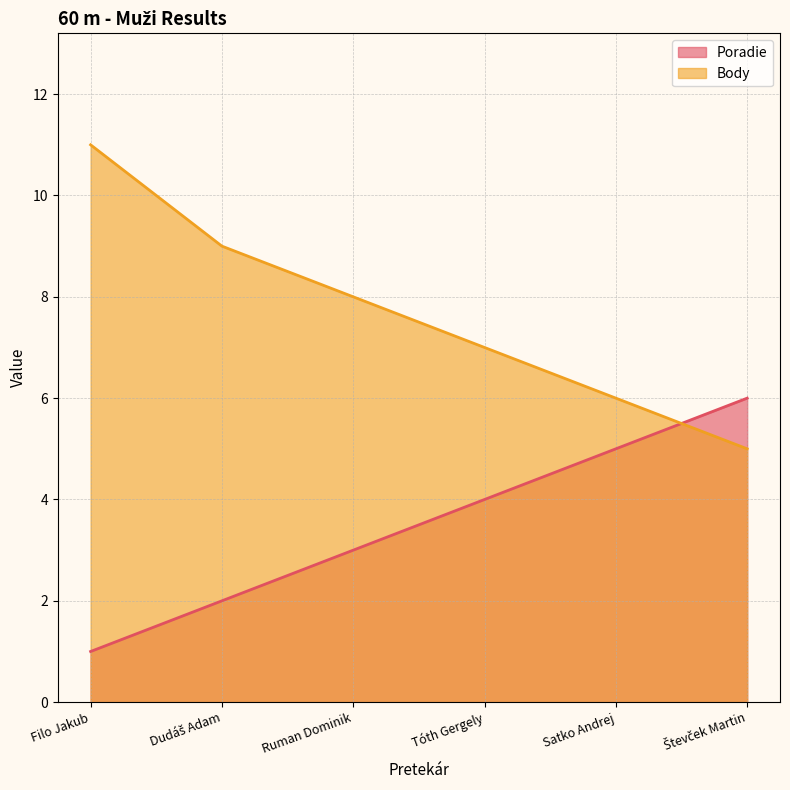

At how many categories does at least one series exceed 1?

6